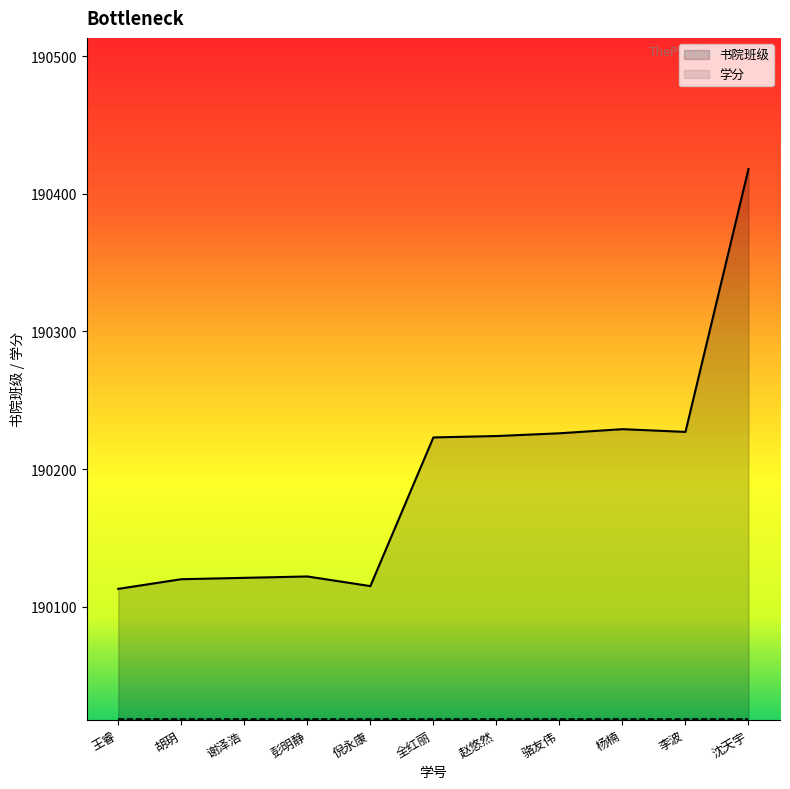

What is the average value?

190194